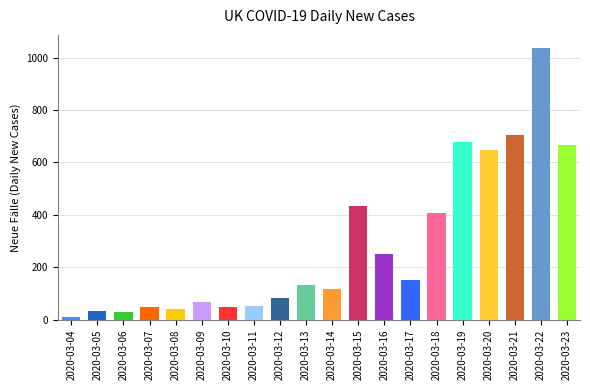

What is the value of the 13th bar from the left?

251